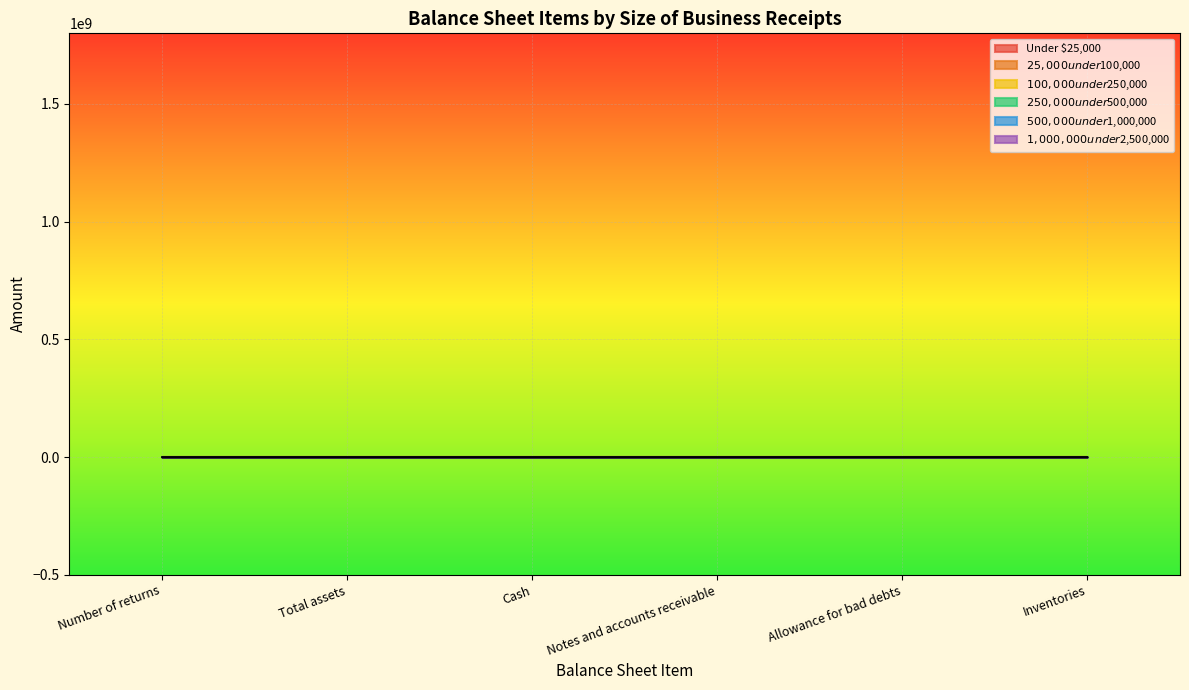

At which label does $250,000 under $500,000 first exceed 43?

Total assets